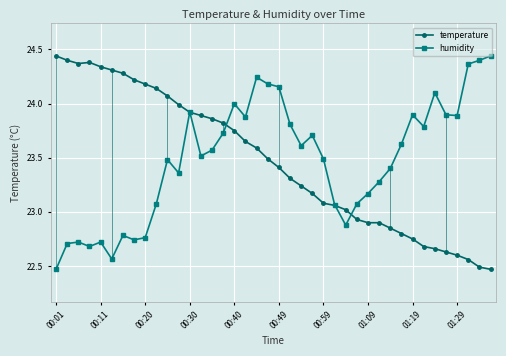

What is the value of the temperature point at the 20th from the left?

23.5